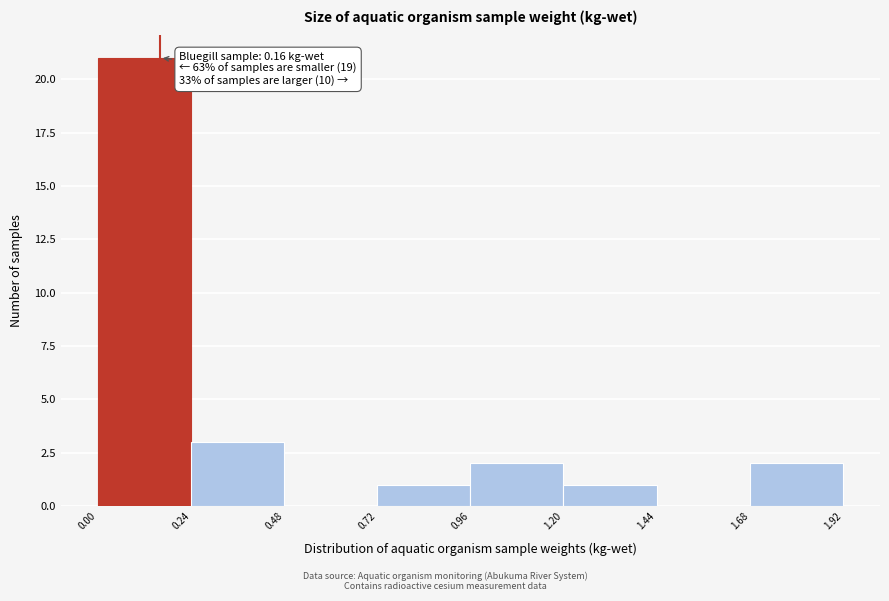

Which range on the x-axis has the tallest bar?

0.00 to 0.24